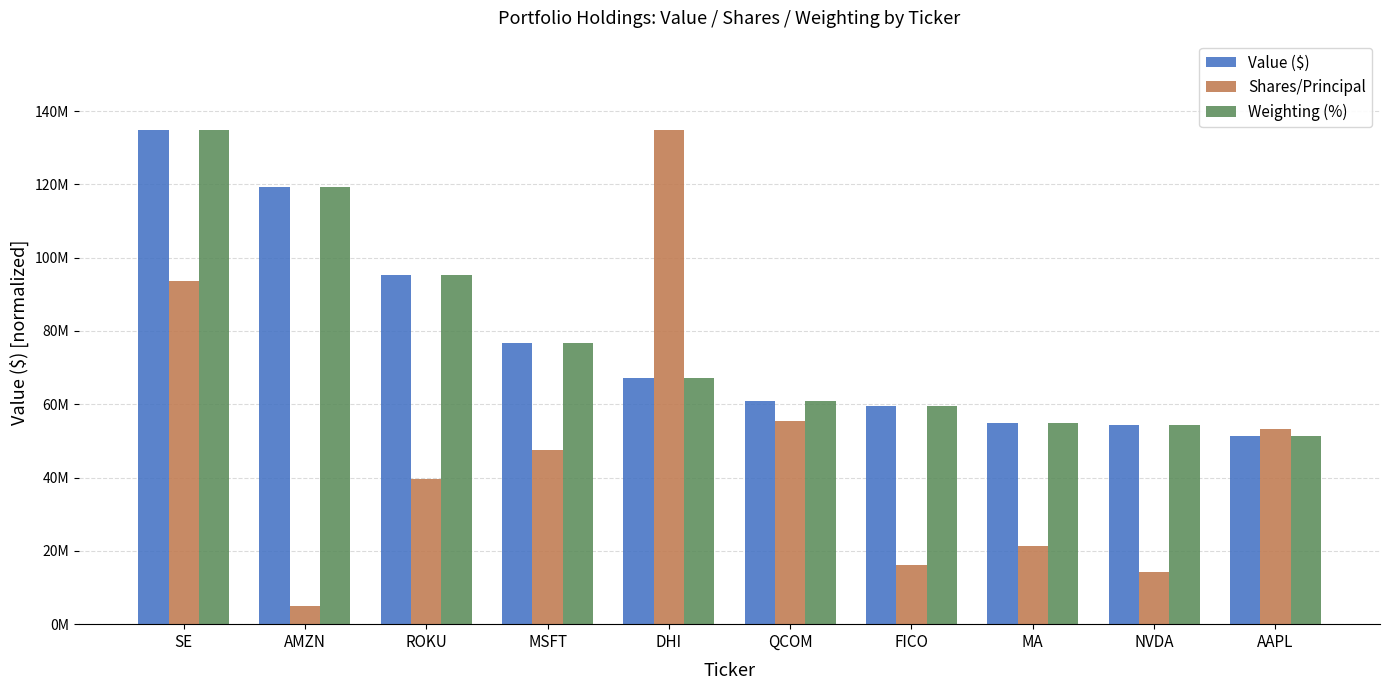

What is the approximate value of Value ($) at MSFT?

76658000.0